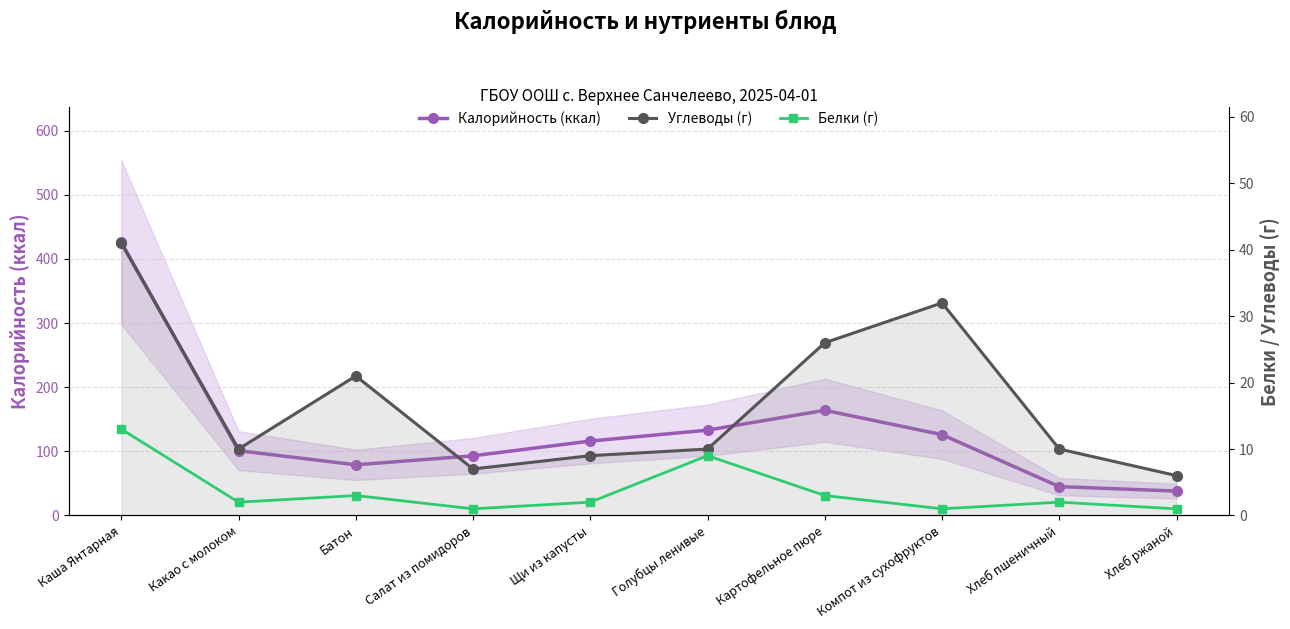

What is the label of the 5th point from the left?

Щи из капусты